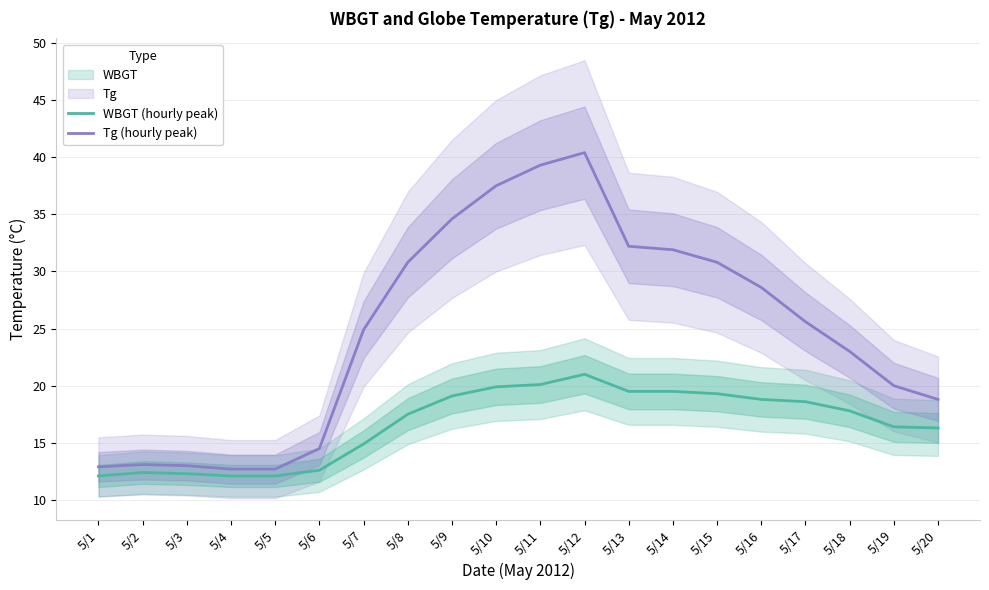

What is the value of the Tg (hourly peak) point at the 11th from the left?

39.3